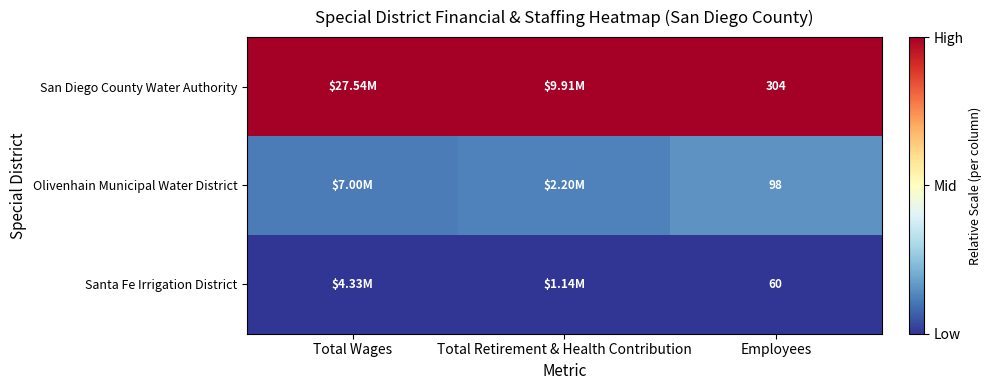

At how many categories does at least one series exceed 0?

3